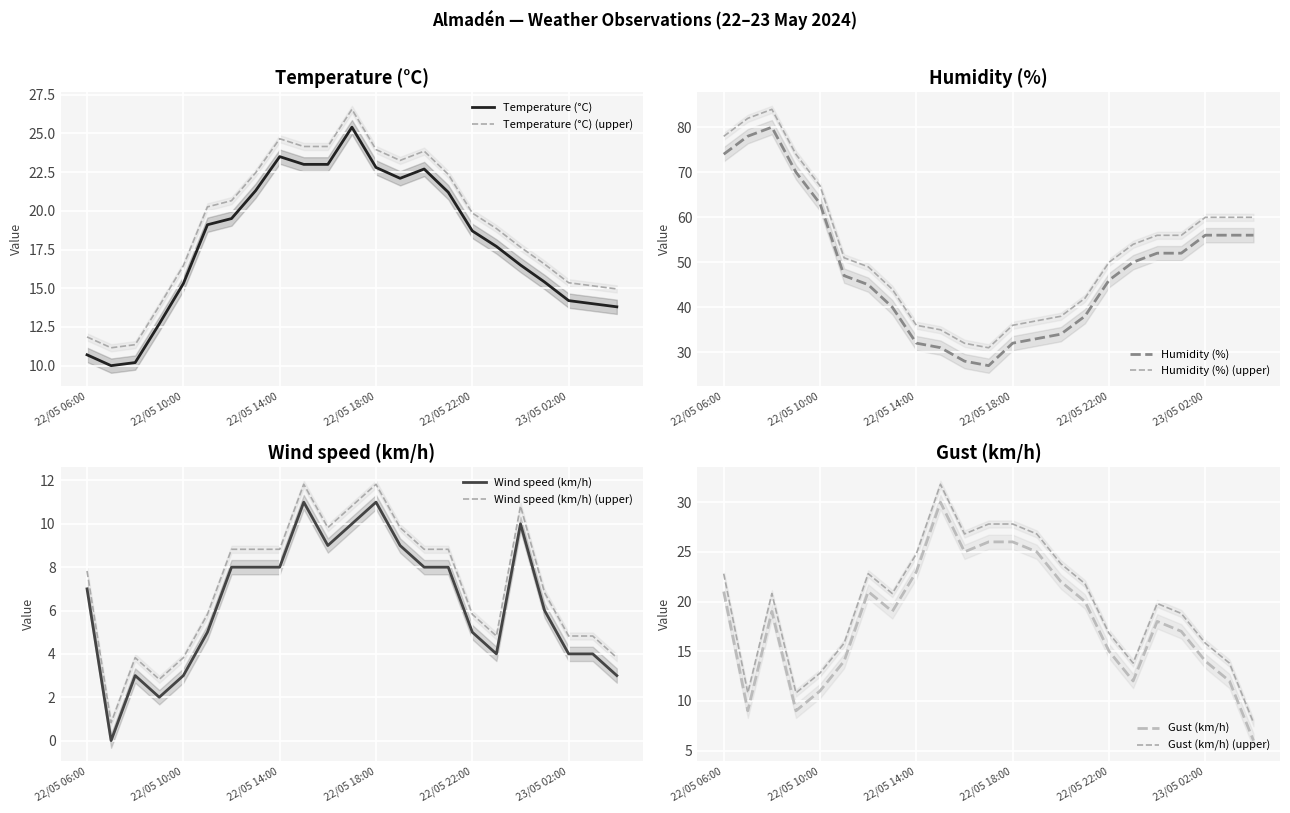

True or false: Temperature (°C) and Temperature (°C) (upper) cross at least once.

False